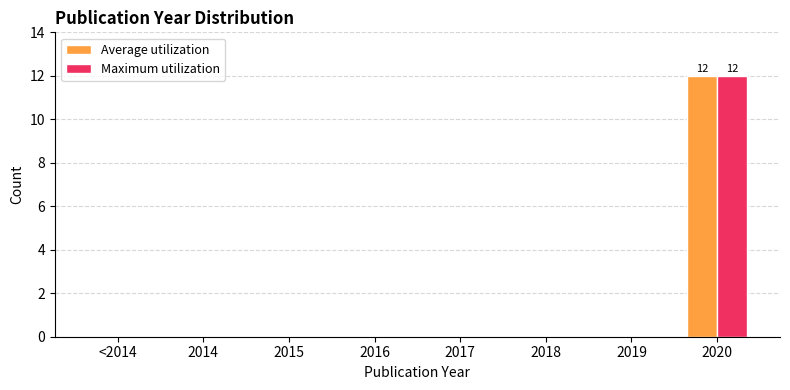

Which category has the highest value across all series?

2020